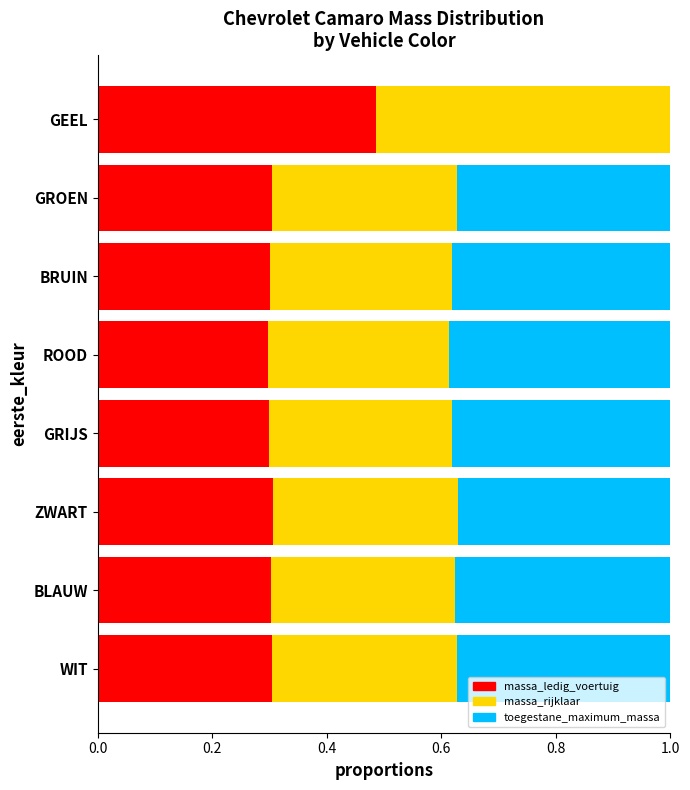

The value of massa_ledig_voertuig at GROEN is 0.1. True or false?

False